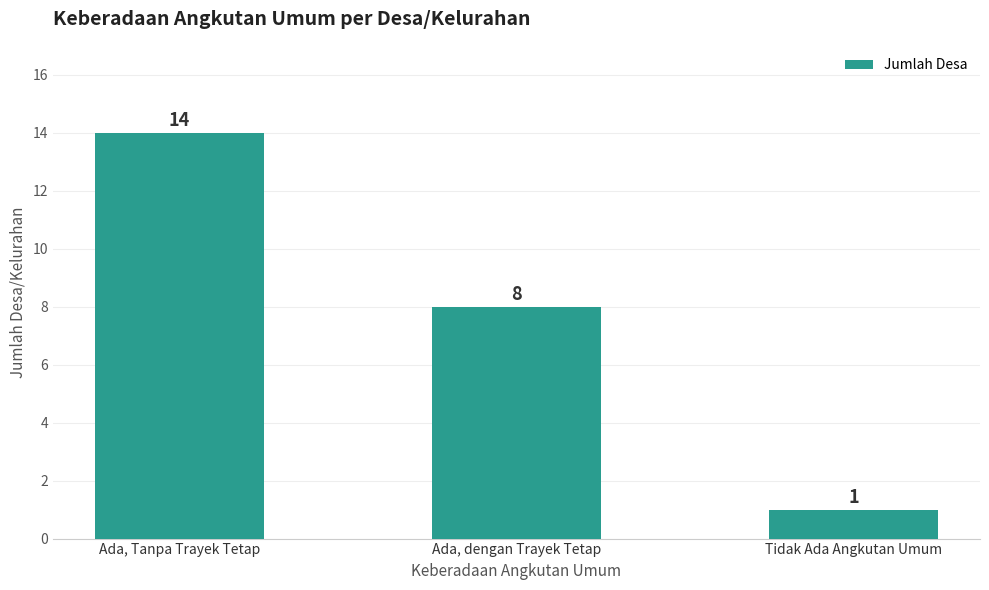

At which label does the data first exceed 8?

Ada, Tanpa Trayek Tetap